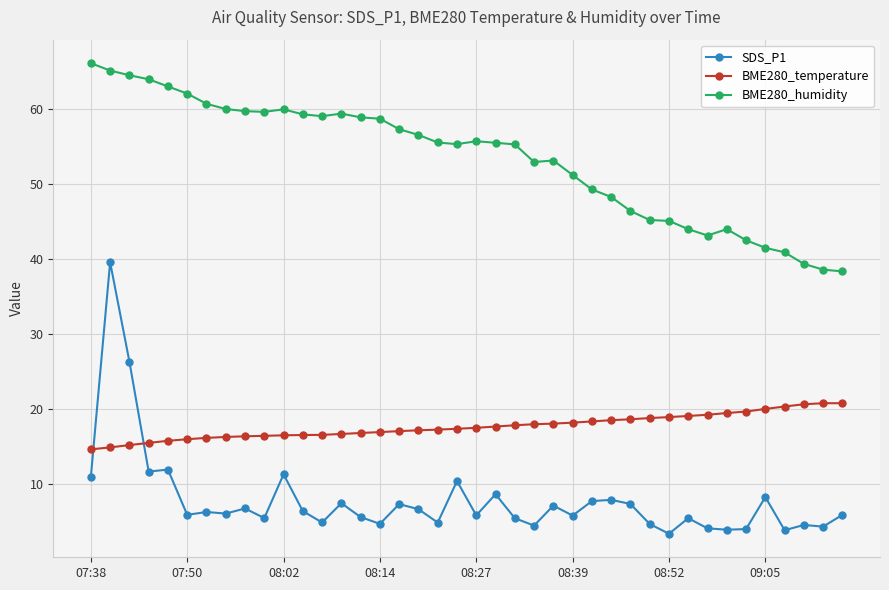

How many lines are shown in the chart?

3